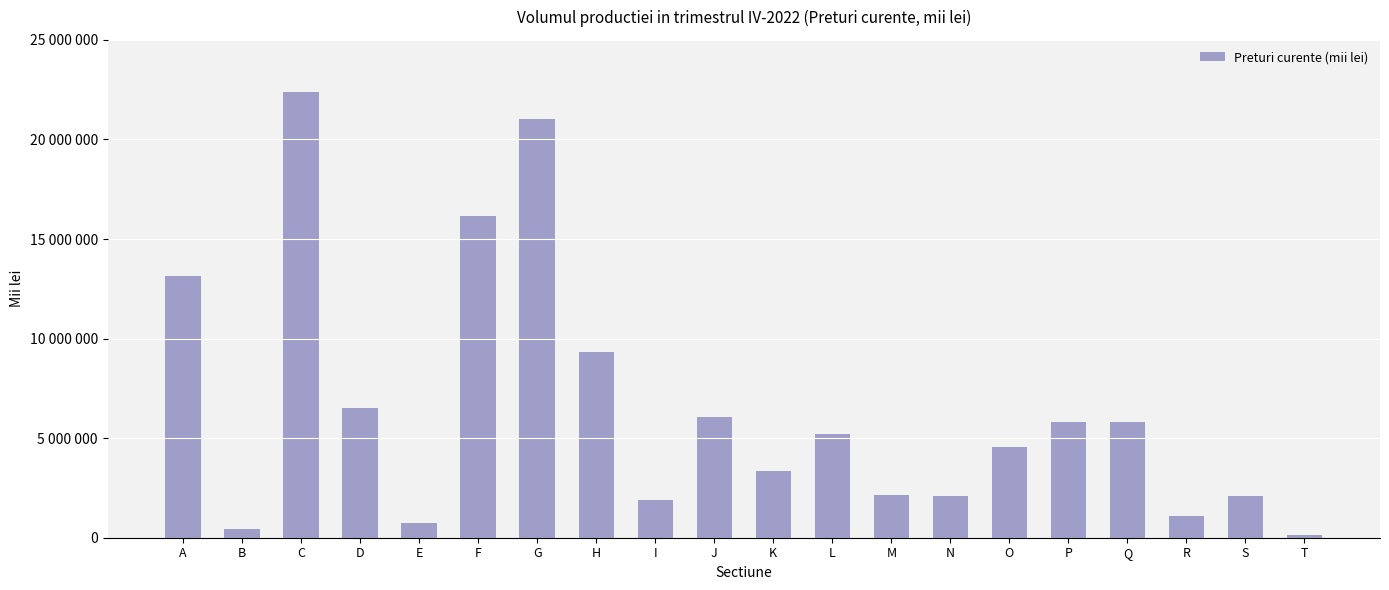

List the labels in order of value, largest first.

C, G, F, A, H, D, J, Q, P, L, O, K, M, N, S, I, R, E, B, T